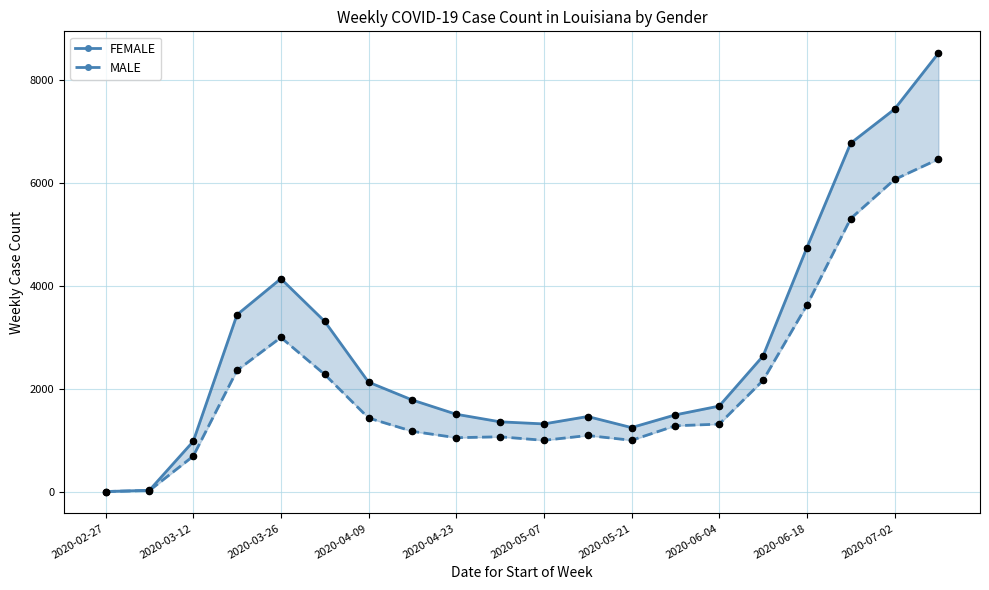

At how many categories does at least one series exceed 6831?

2